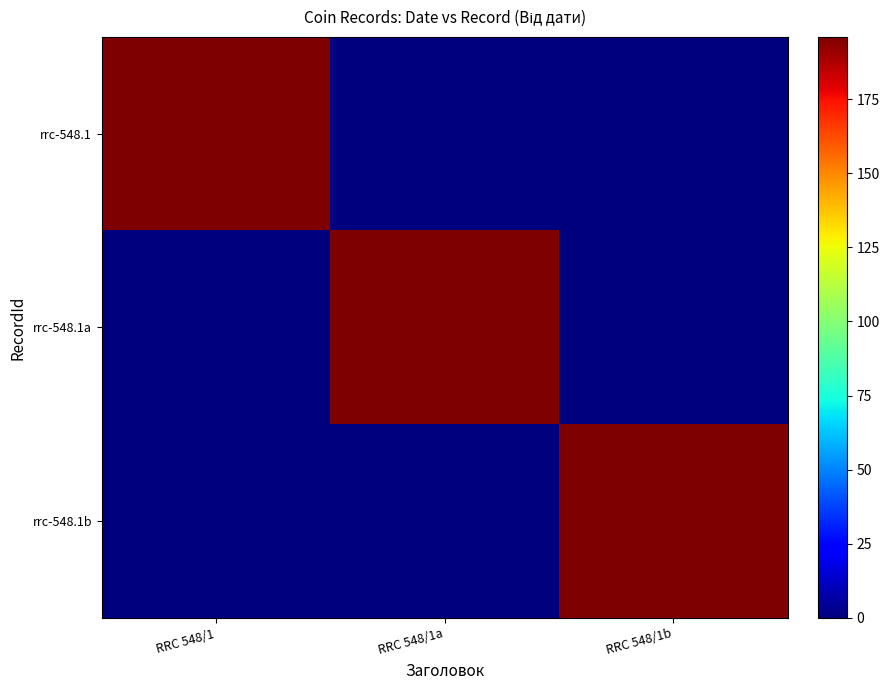

Reading left to right, list all the values displayed in this chart.

rrc-548.1: RRC 548/1=196	RRC 548/1a=0	RRC 548/1b=0
rrc-548.1a: RRC 548/1=0	RRC 548/1a=196	RRC 548/1b=0
rrc-548.1b: RRC 548/1=0	RRC 548/1a=0	RRC 548/1b=196